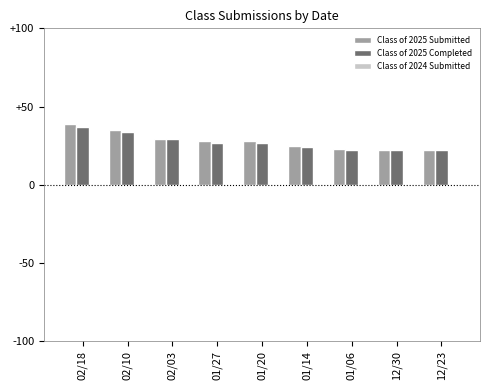

What is the sum of all Class of 2025 Submitted values?

251